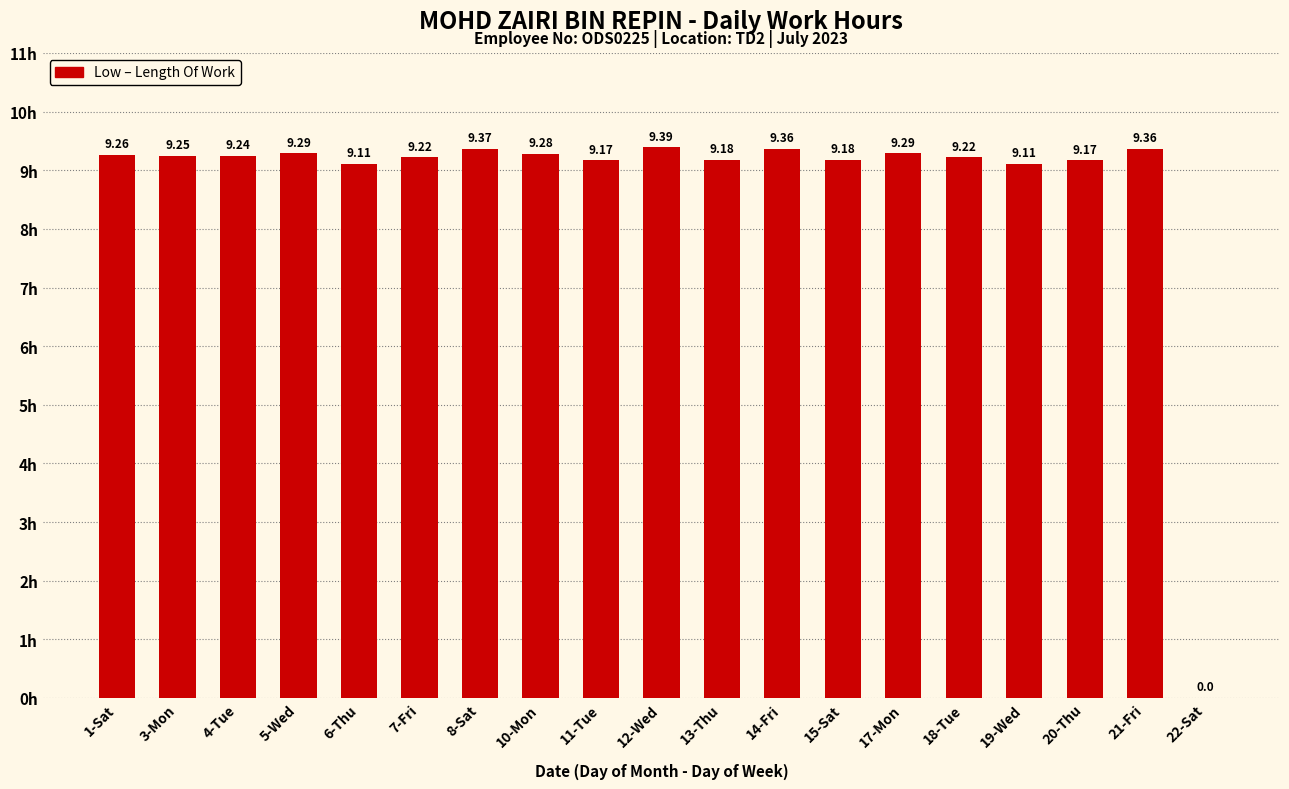

What is the sum of the values at 4-Tue and 20-Thu?

18.4